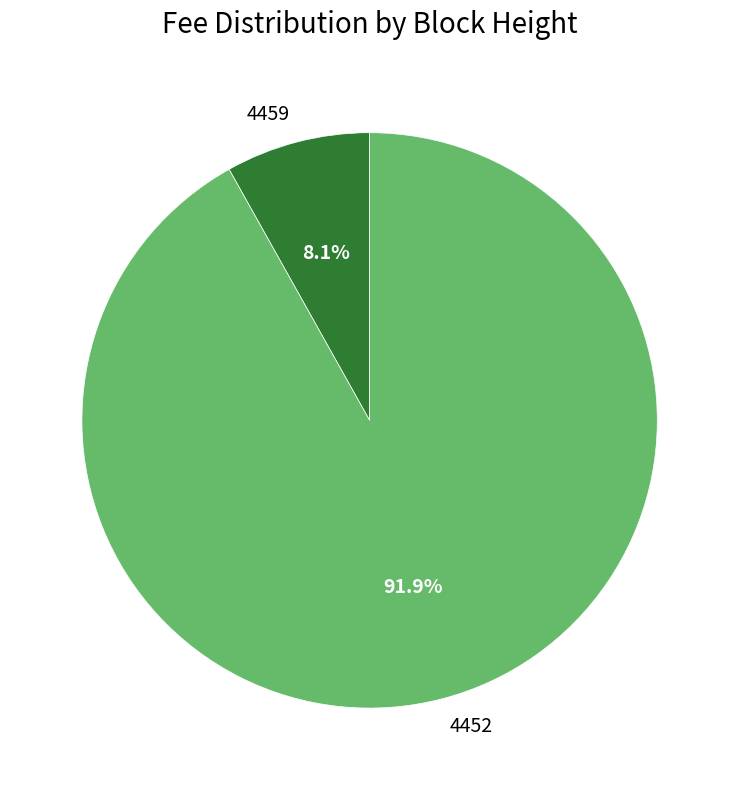

Count the number of slices in the pie.

2